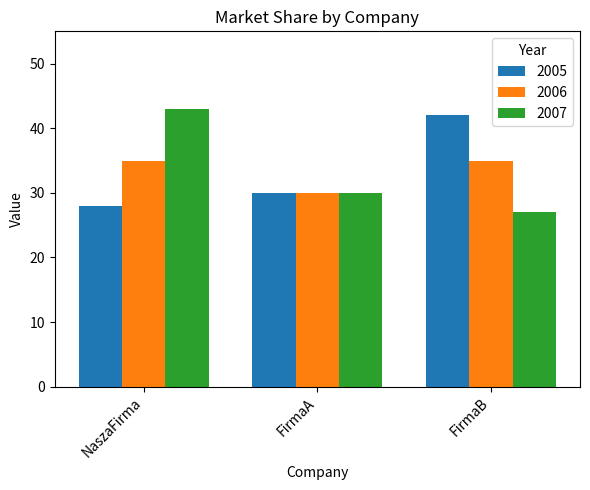

At which label is 2005 closest to 35?

FirmaA